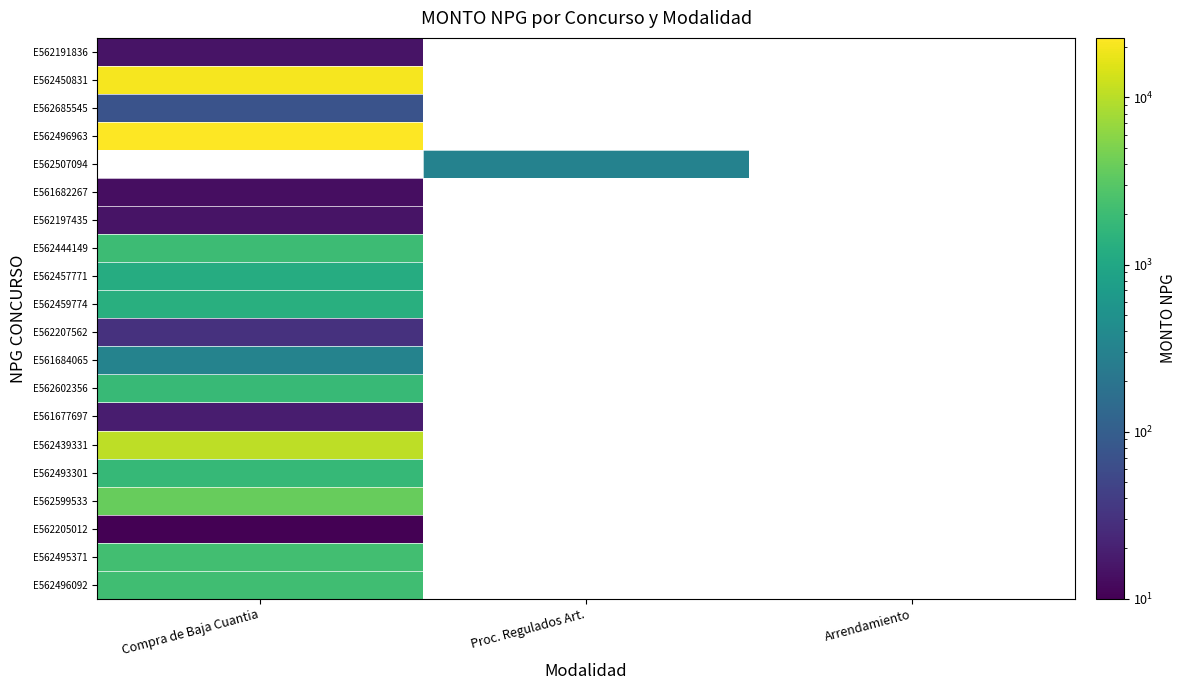

Where is E562495371 nearest to the value 2200?

Compra de Baja Cuantia